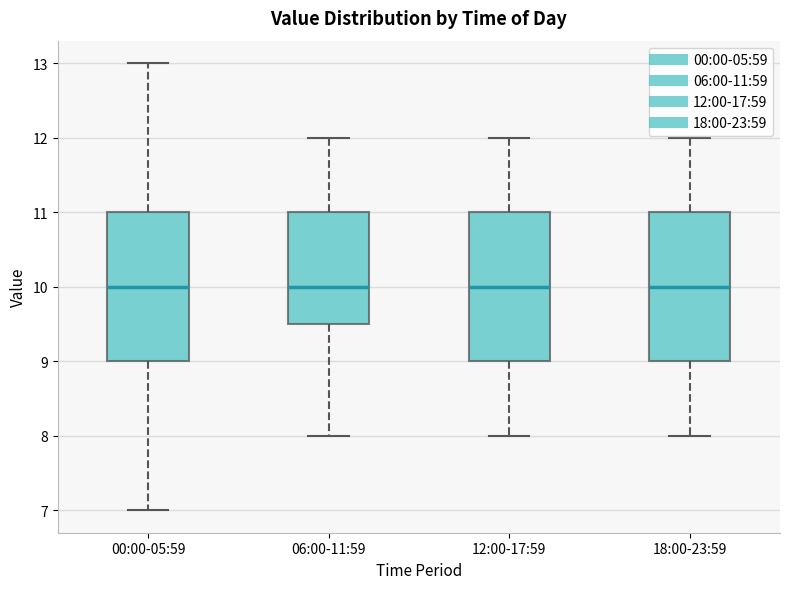

Reading left to right, transcribe this box plot: for each box, give where its median line is, the range the box spans, and where its two whiskers end, as read against the y-axis. The values are not printed on the chart, so give them approximately, as read against the axis.

00:00-05:59: median 10.0, box 9.0 to 11.0, whiskers 7.0 to 13.0
06:00-11:59: median 10.0, box 9.5 to 11.0, whiskers 8.0 to 12.0
12:00-17:59: median 10.0, box 9.0 to 11.0, whiskers 8.0 to 12.0
18:00-23:59: median 10.0, box 9.0 to 11.0, whiskers 8.0 to 12.0